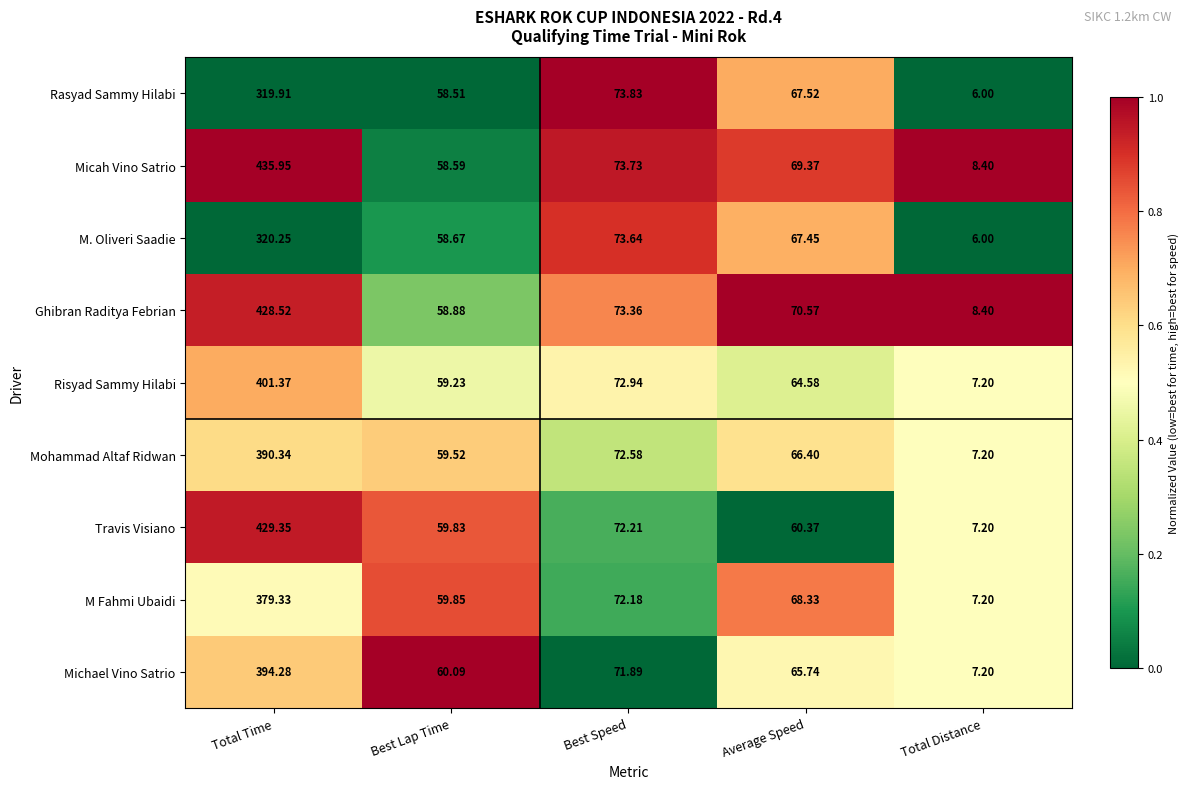

Is the value of M Fahmi Ubaidi at Total Distance greater than the value of Rasyad Sammy Hilabi at Average Speed?

No